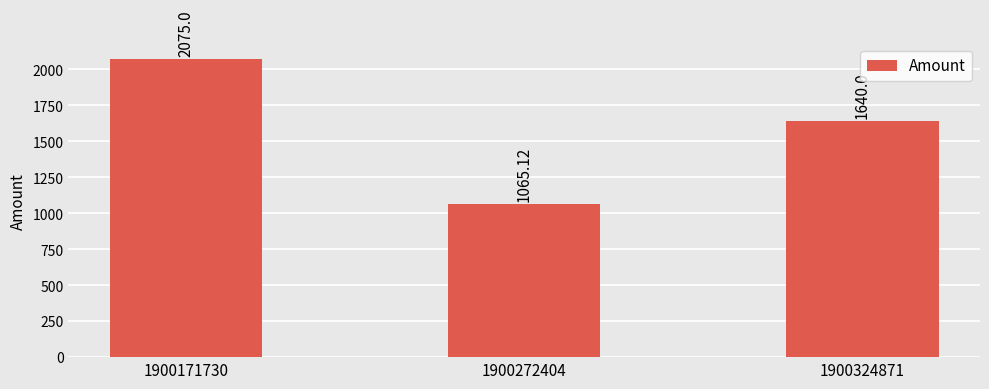

Where does the data first go above 1640?

1900171730